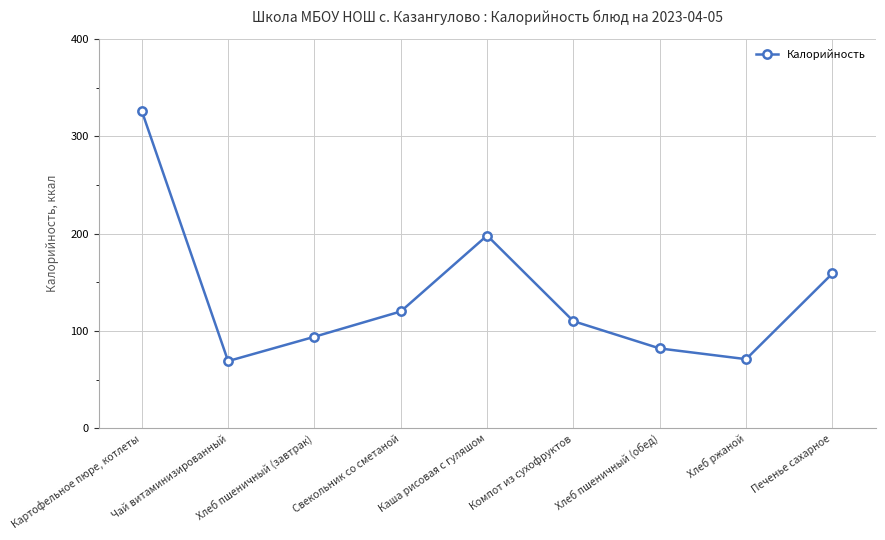

What is the change in value from Чай витаминизированный to Печенье сахарное?

+90